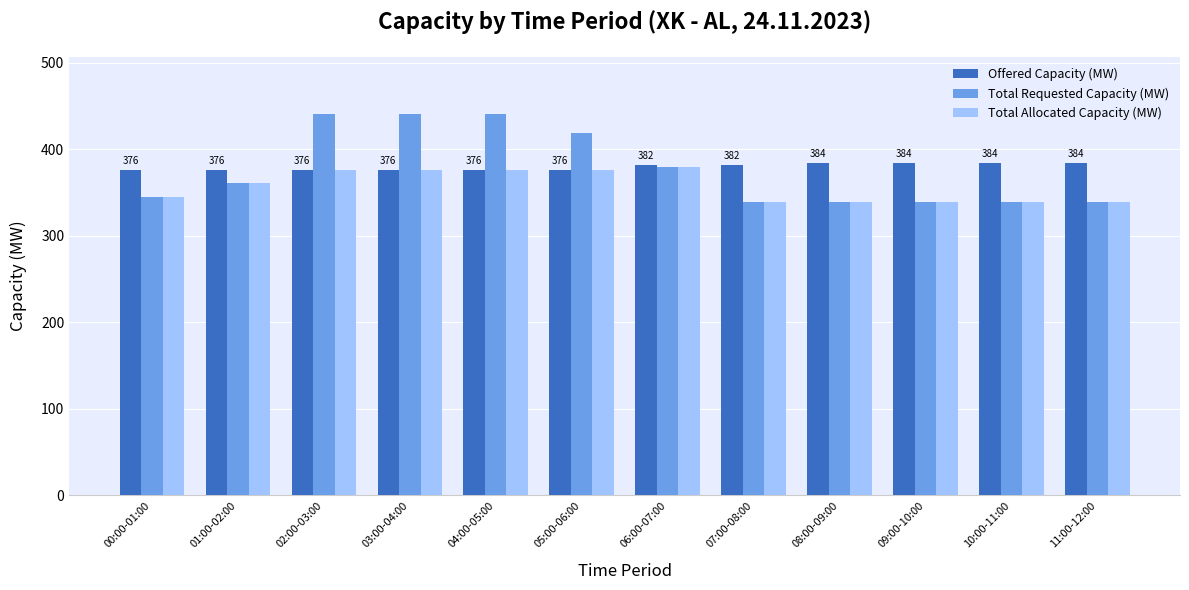

Which series has the widest spread of values?

Total Requested Capacity (MW)